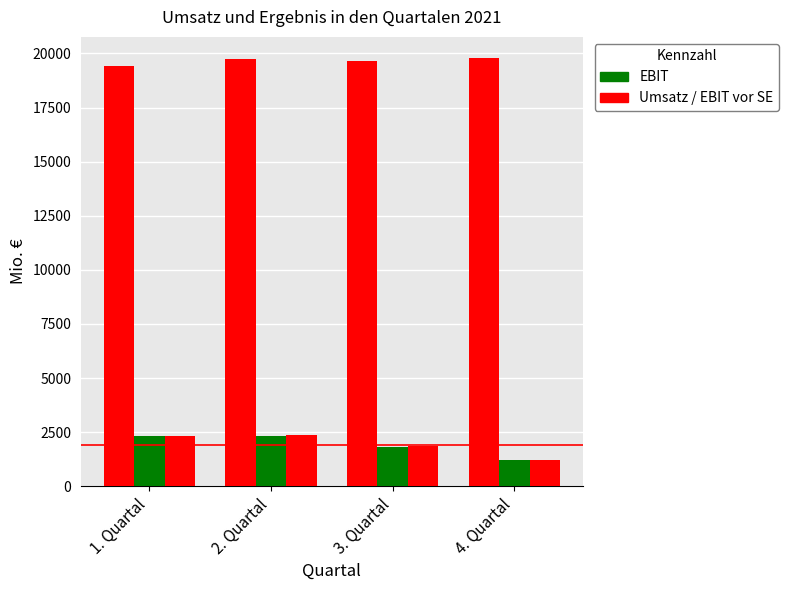

Are the bars grouped side by side (vs. stacked)?

Yes